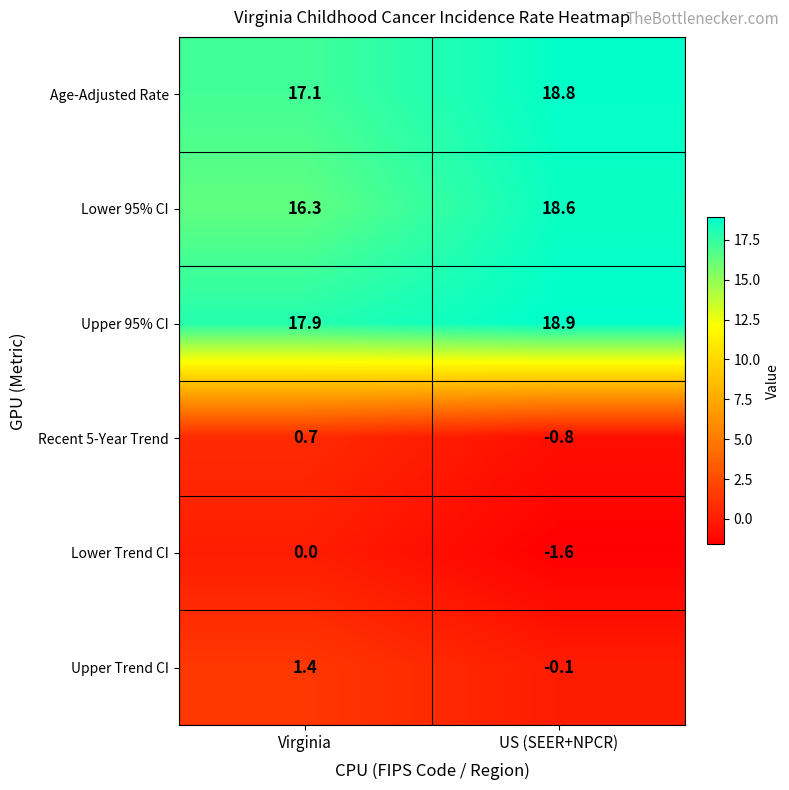

Read the Recent 5-Year Trend value at Virginia.

0.7